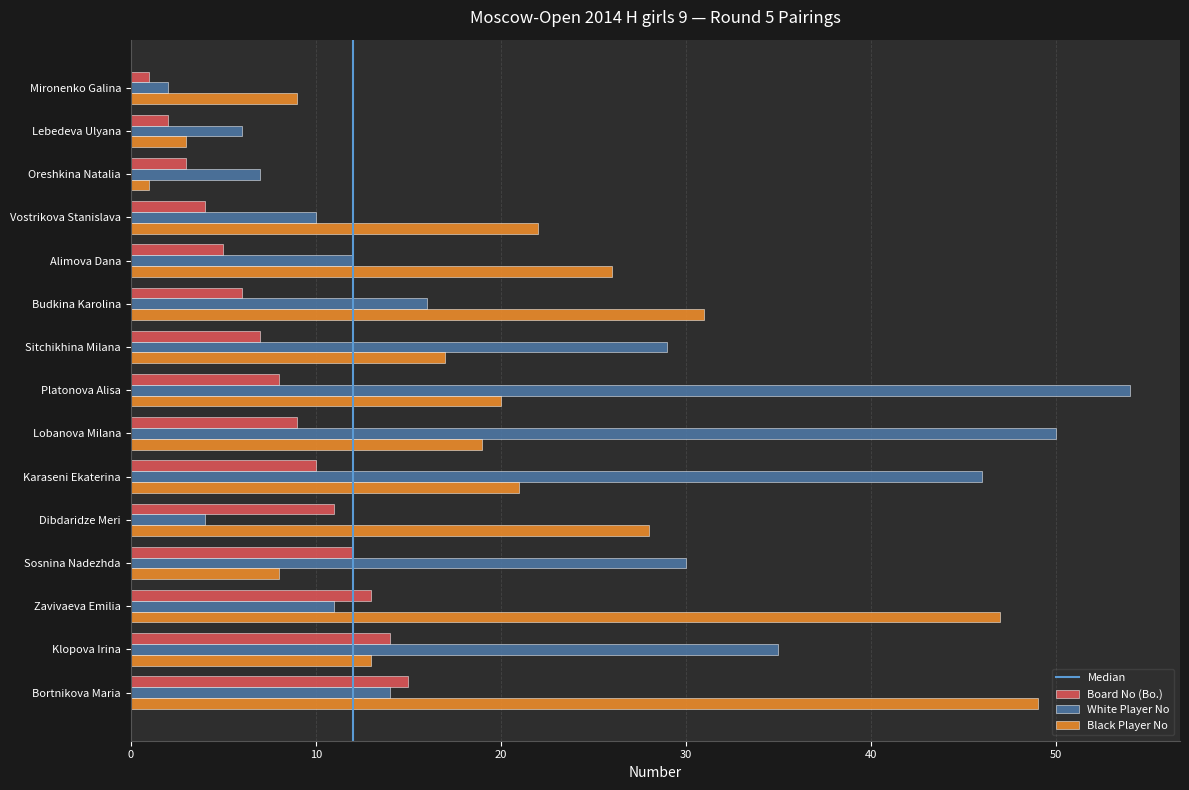

Is it true that White Player No equals 5 at Zavivaeva Emilia?

False